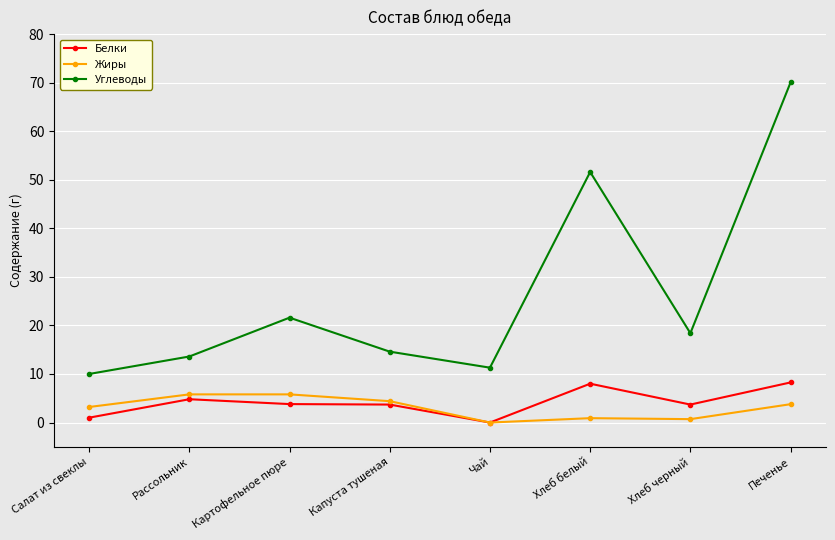

What is the spread (max minus min) of values at Печенье?

66.3